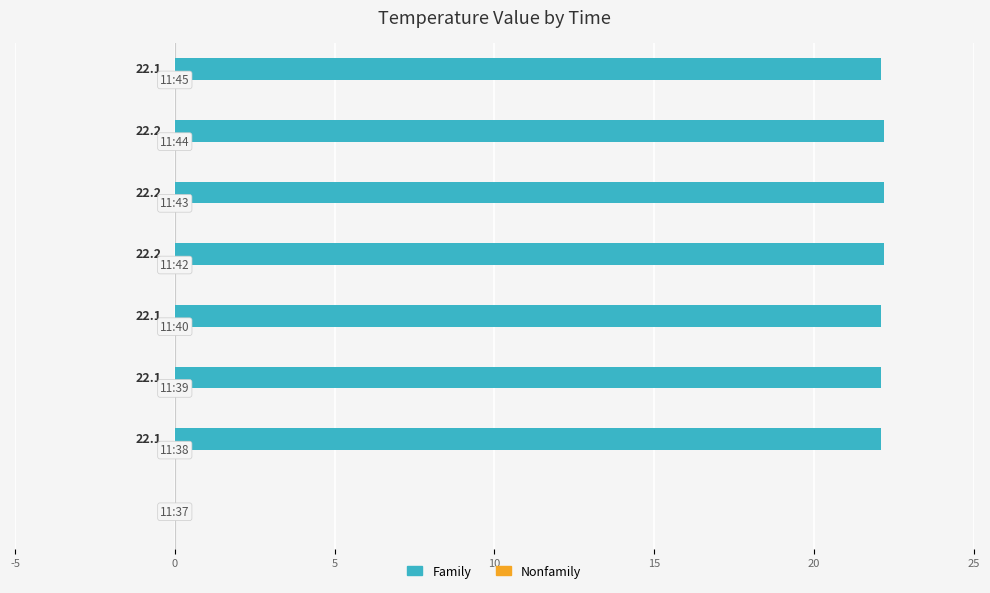

What is the greatest value displayed?

22.2